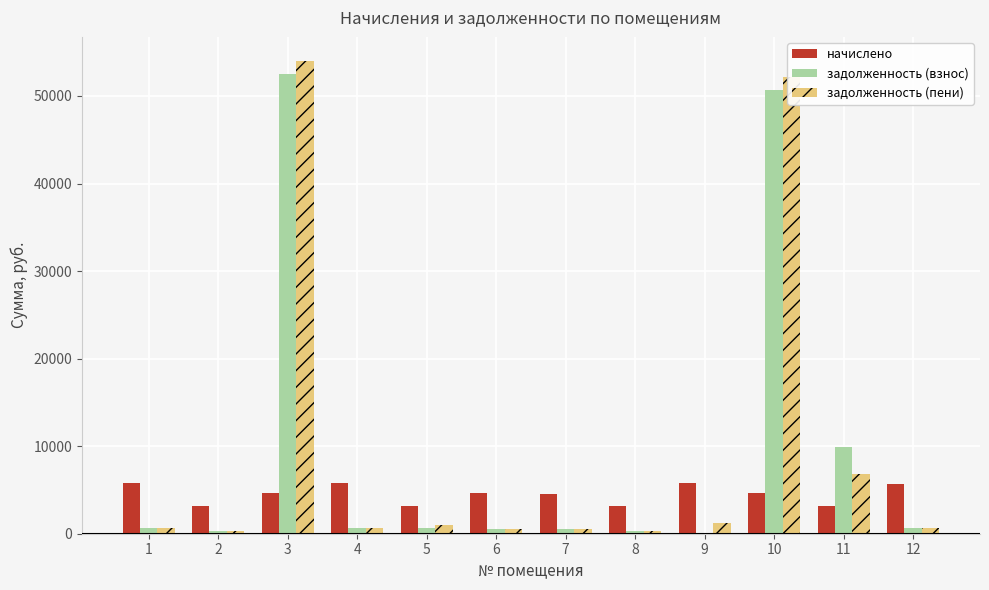

What is the sum of all задолженность (взнос) values?

117439.7